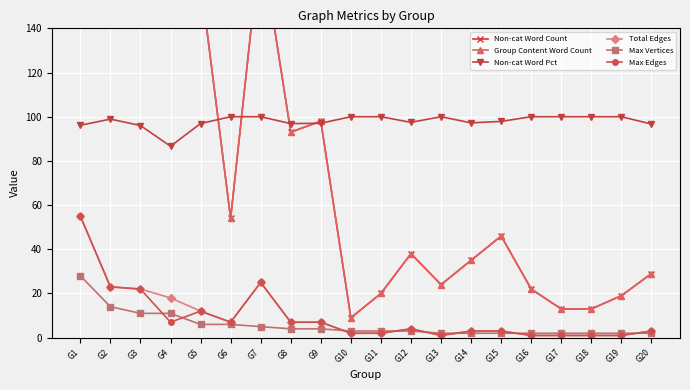

The value of Group Content Word Count at G14 is 35.0. True or false?

True